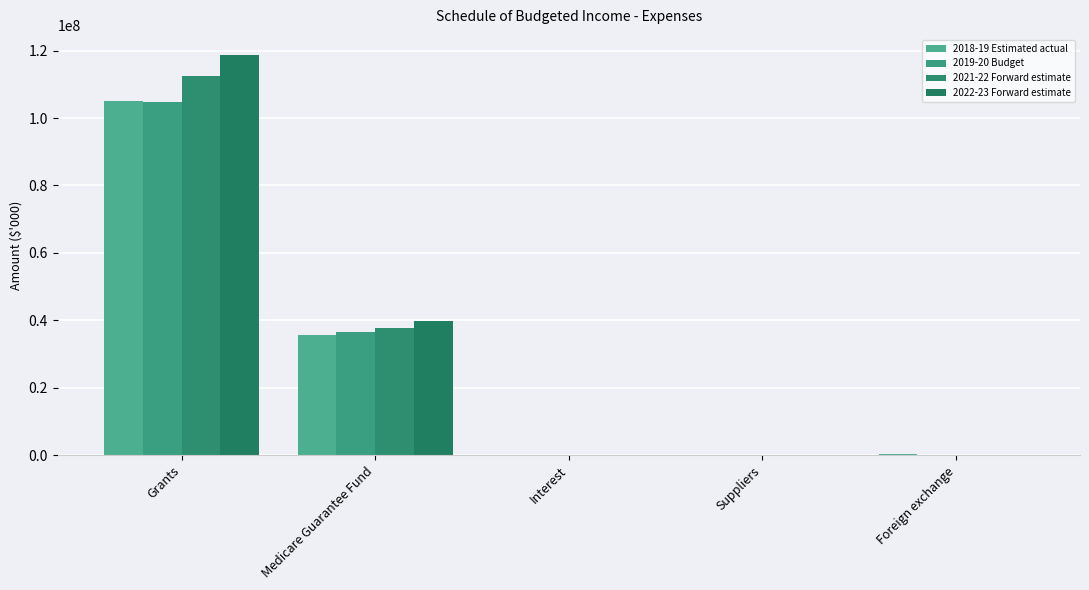

What is the maximum value for 2021-22 Forward estimate?

112529920